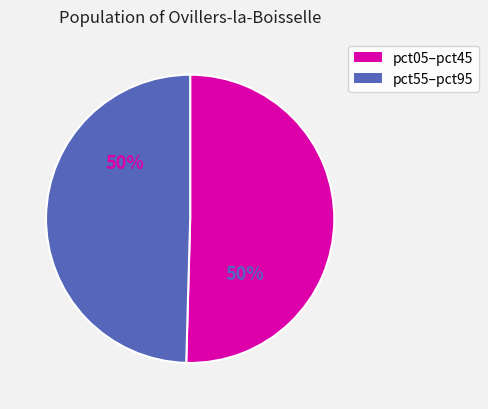

To the nearest percent, what is the average slice percentage?

50%